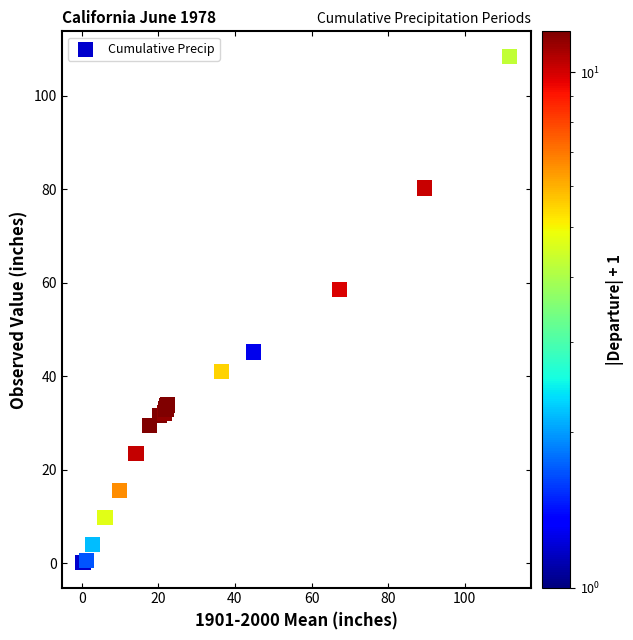

What Y value in the scatter plot is closest to 54?

58.5